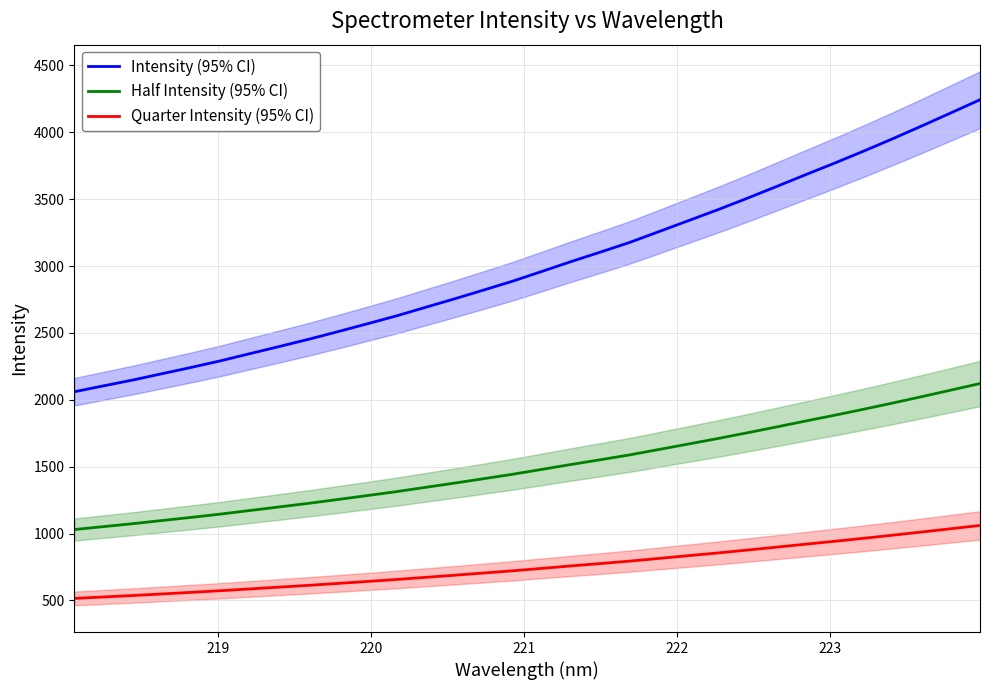

Reading left to right, list all the values displayed in this chart.

Intensity (95% CI): 2060.3	2104.3	2147.9	2195.2	2242.3	2291.4	2344.9	2398.0	2451.8	2508.7	2567.2	2626.3	2690.6	2754.5	2820.5	2887.3	2960.1	3033.7	3104.3	3176.6	3257.3	3338.4	3419.6	3504.5	3592.0	3680.6	3767.9	3858.0	3950.9	4046.9	4144.7	4243.3
Half Intensity (95% CI): 1030.1	1052.1	1073.9	1097.6	1121.2	1145.7	1172.4	1199.0	1225.9	1254.3	1283.6	1313.1	1345.3	1377.3	1410.2	1443.7	1480.0	1516.8	1552.2	1588.3	1628.7	1669.2	1709.8	1752.2	1796.0	1840.3	1884.0	1929.0	1975.4	2023.4	2072.4	2121.6
Quarter Intensity (95% CI): 515.1	526.1	537.0	548.8	560.6	572.9	586.2	599.5	613.0	627.2	641.8	656.6	672.6	688.6	705.1	721.8	740.0	758.4	776.1	794.2	814.3	834.6	854.9	876.1	898.0	920.2	942.0	964.5	987.7	1011.7	1036.2	1060.8